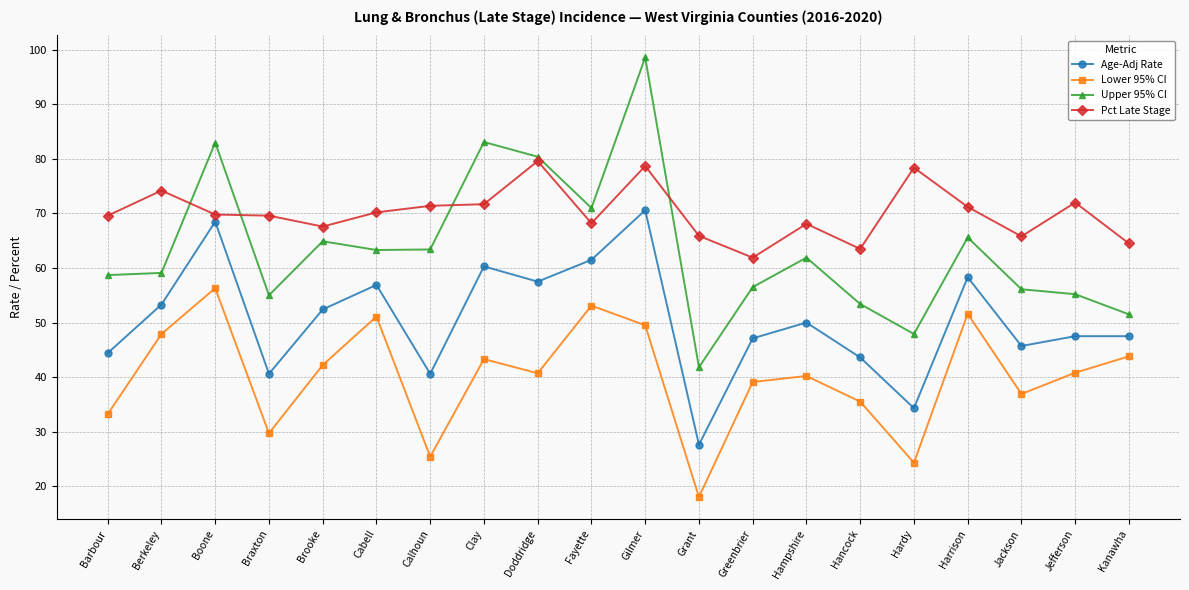

What is the approximate value of Upper 95% CI at Grant?

41.8